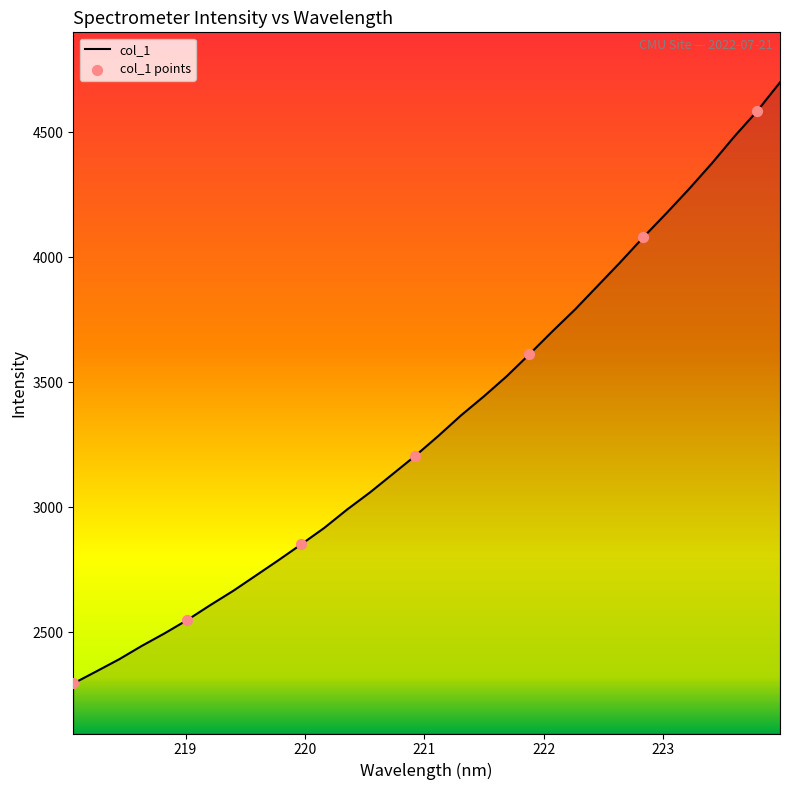

What is the difference between the maximum and minimum values?

2403.6